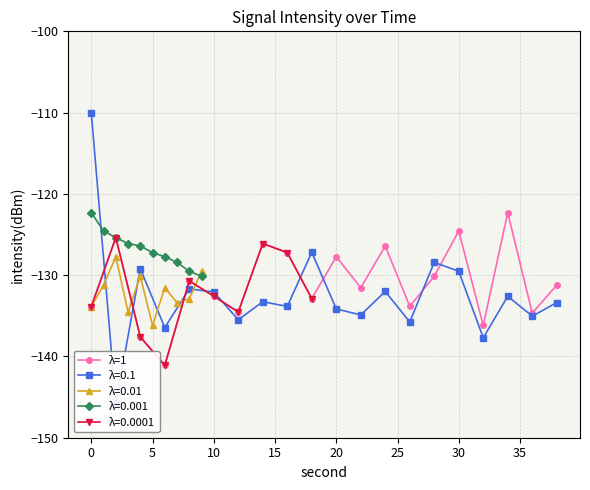

What is the minimum value for λ=1?

-141.1